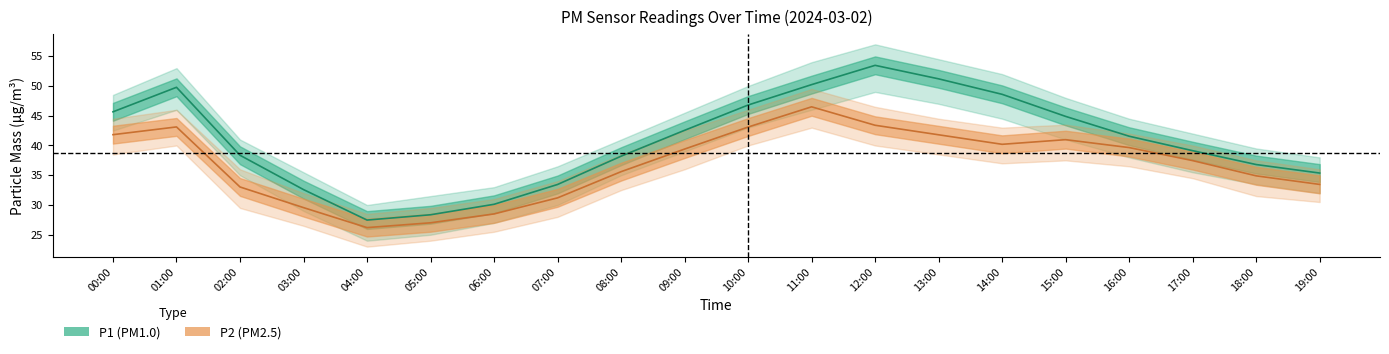

How many data points in P1 are above 41?

10